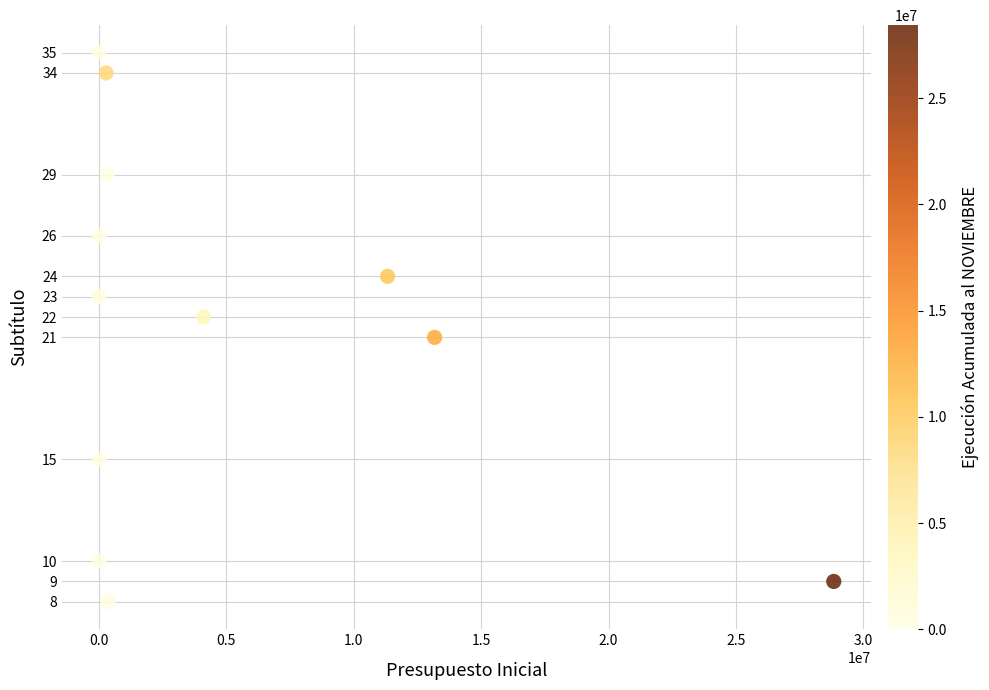

What is the average X value?

4870077